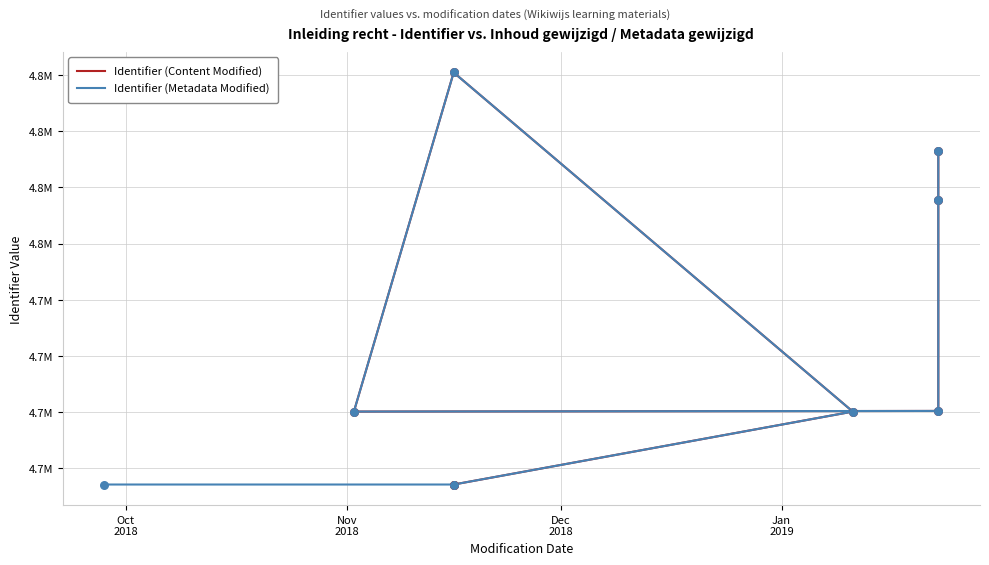

What is the total value across all series at Dec
2018?

9400240